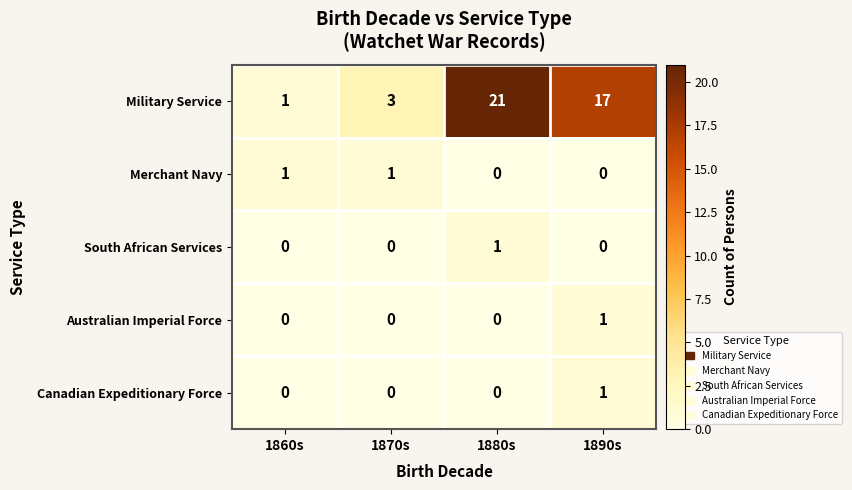

How many Merchant Navy values are between 0 and 1?

4